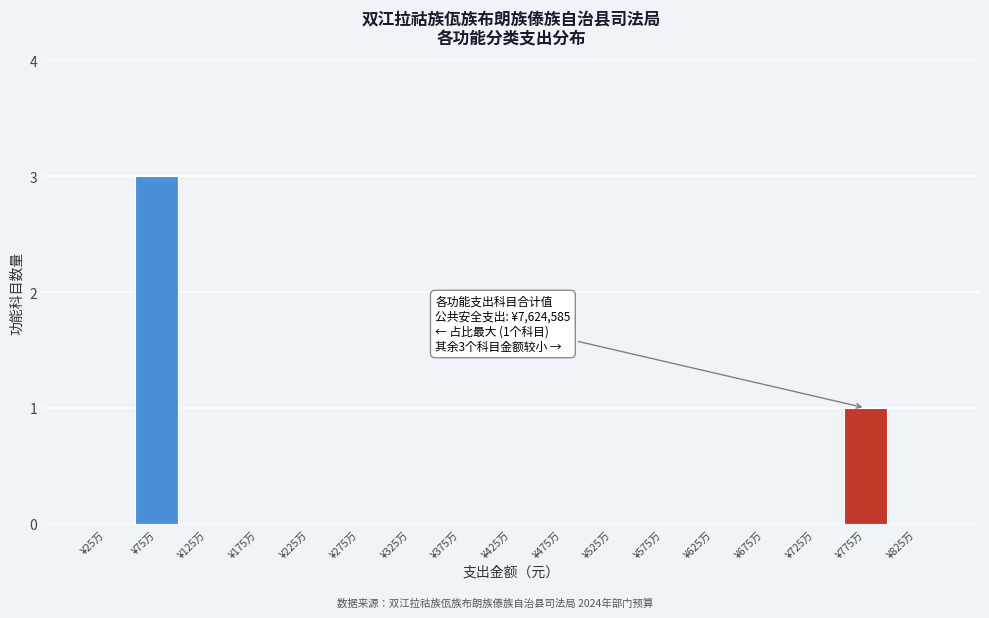

Reading right to left, transcribe all the data shown in this chart.

¥825万=0	¥775万=1	¥725万=0	¥675万=0	¥625万=0	¥575万=0	¥525万=0	¥475万=0	¥425万=0	¥375万=0	¥325万=0	¥275万=0	¥225万=0	¥175万=0	¥125万=0	¥75万=3	¥25万=0